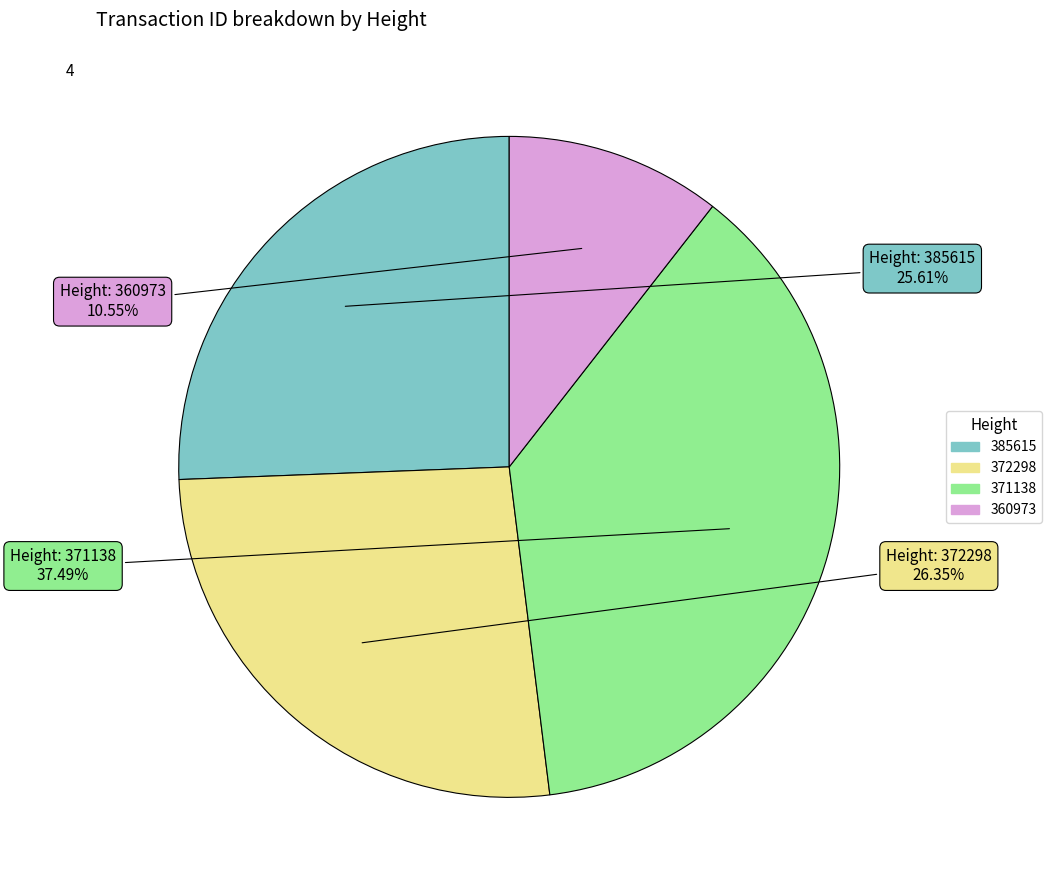

Is there any slice that represents more than half of the pie?

No